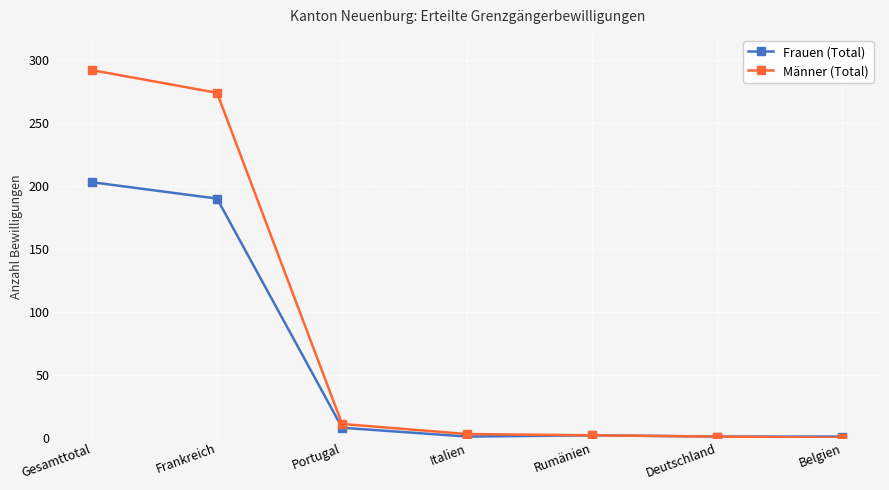

Is the value of Männer (Total) at Gesamttotal greater than the value of Frauen (Total) at Gesamttotal?

Yes